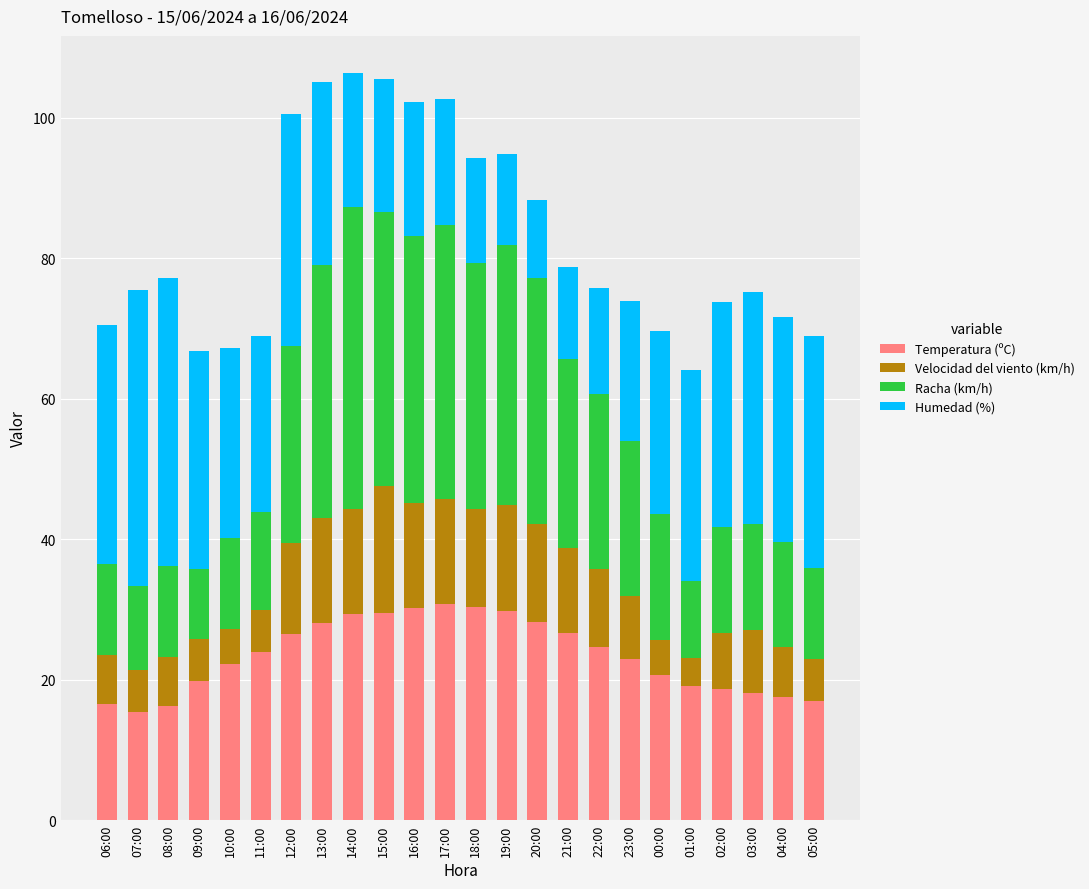

What is the difference between the second highest and second lowest values in the Temperatura (ºC) series?

14.1